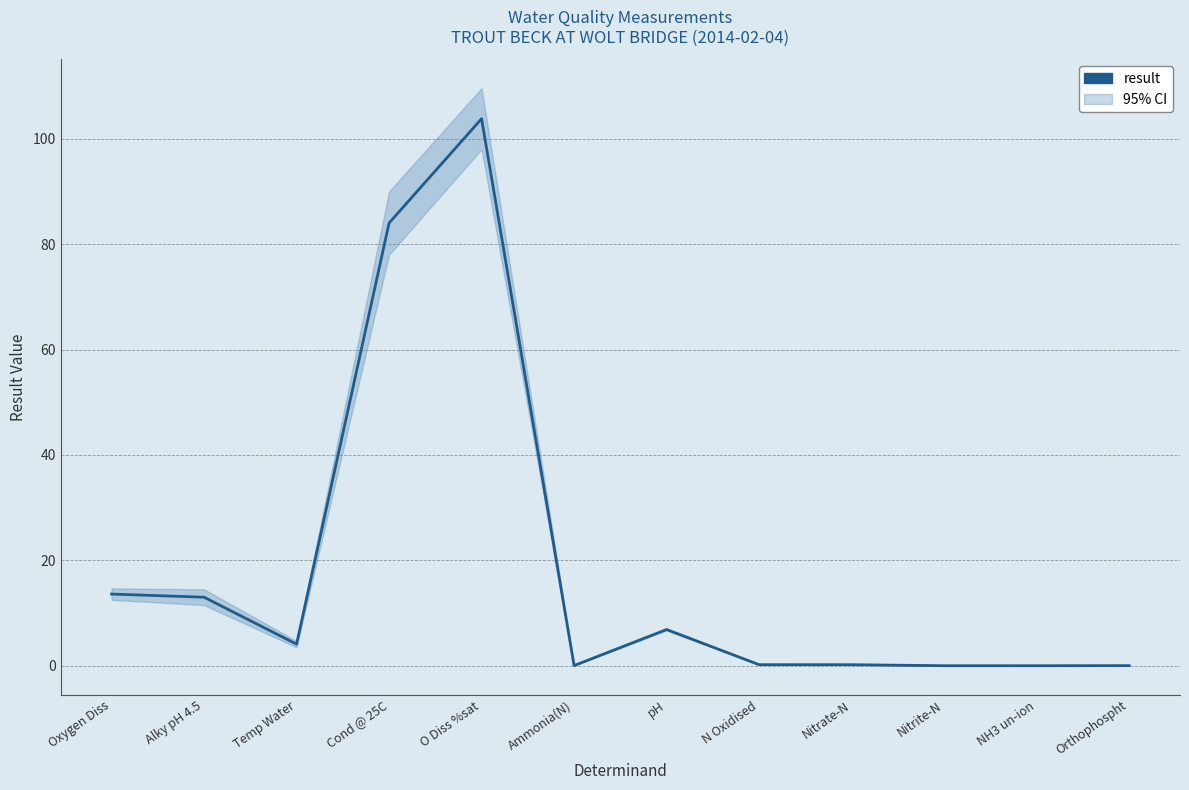

Reading left to right, what are all the values shown in this chart?

Oxygen Diss=13.6	Alky pH 4.5=13.0	Temp Water=4.1	Cond @ 25C=84.0	O Diss %sat=103.8	Ammonia(N)=0.0	pH=6.9	N Oxidised=0.2	Nitrate-N=0.2	Nitrite-N=0.0	NH3 un-ion=0.0	Orthophospht=0.0